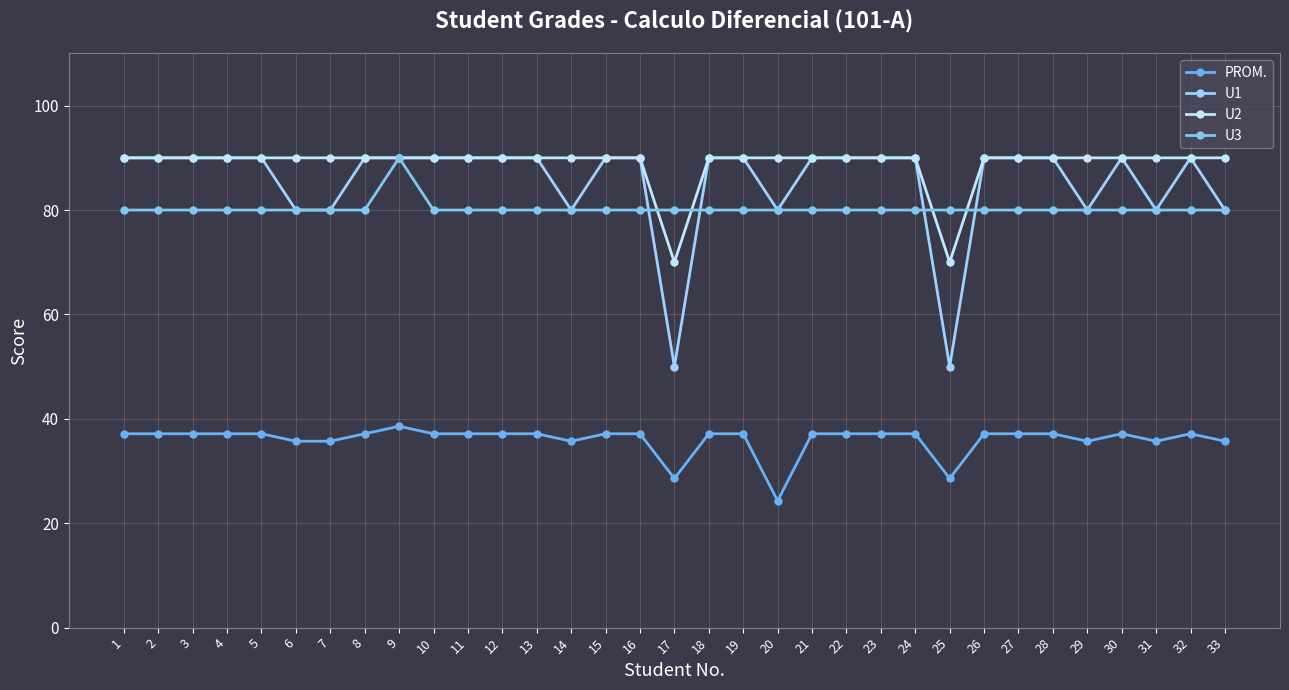

What is the highest value of the U1 series?

90.0